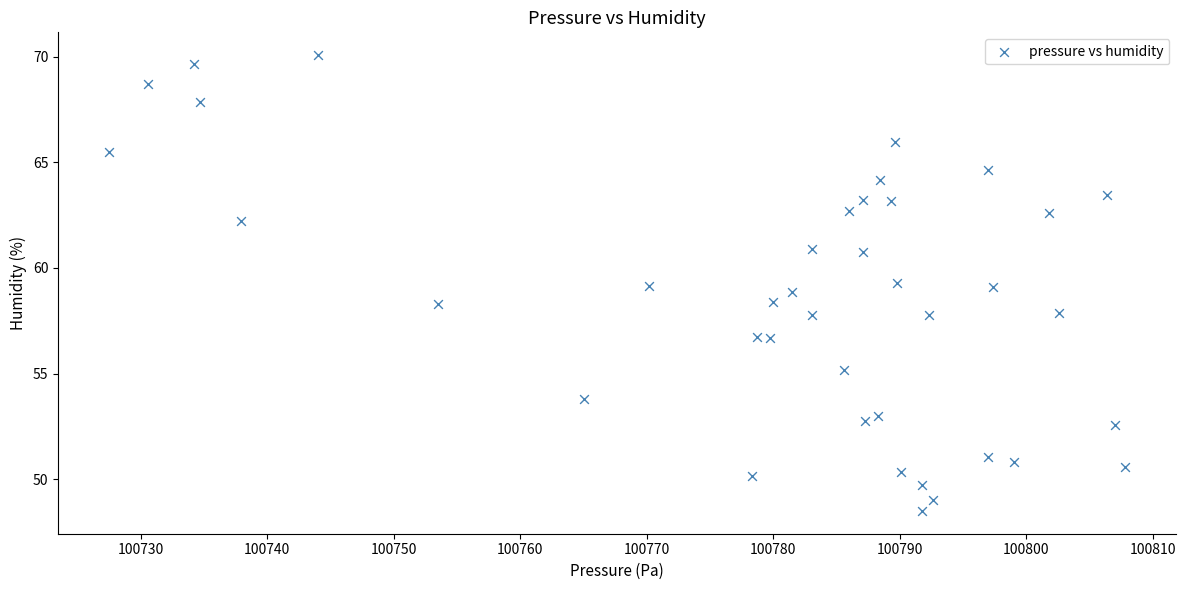

What is the range of Y values (max minus min)?

21.6